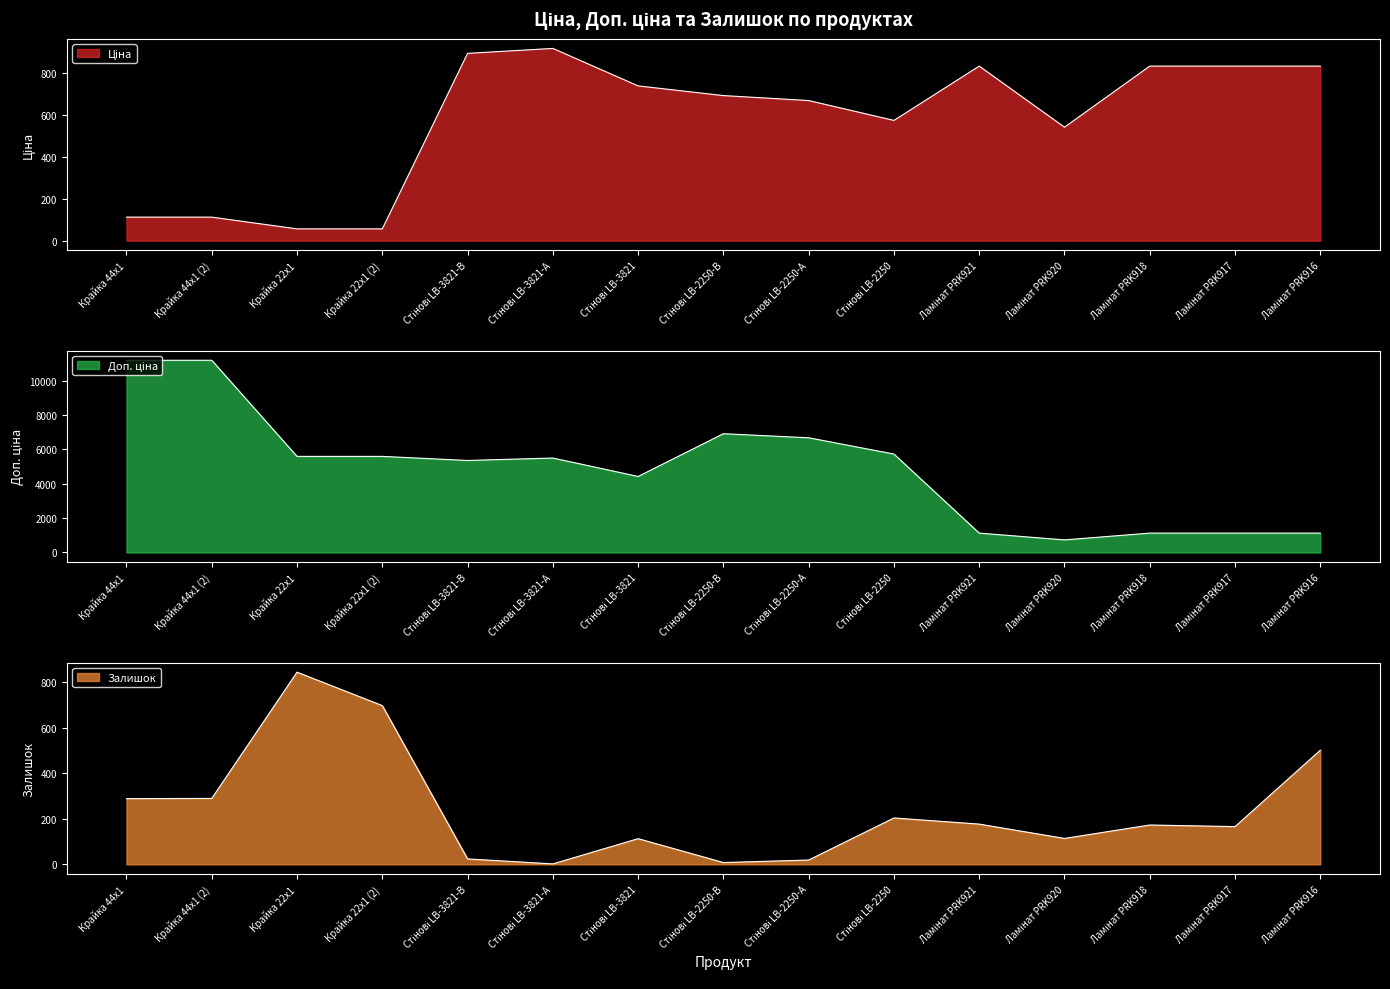

Is it true that Доп. ціна equals 1126.7 at Ламінат PRK917?

True